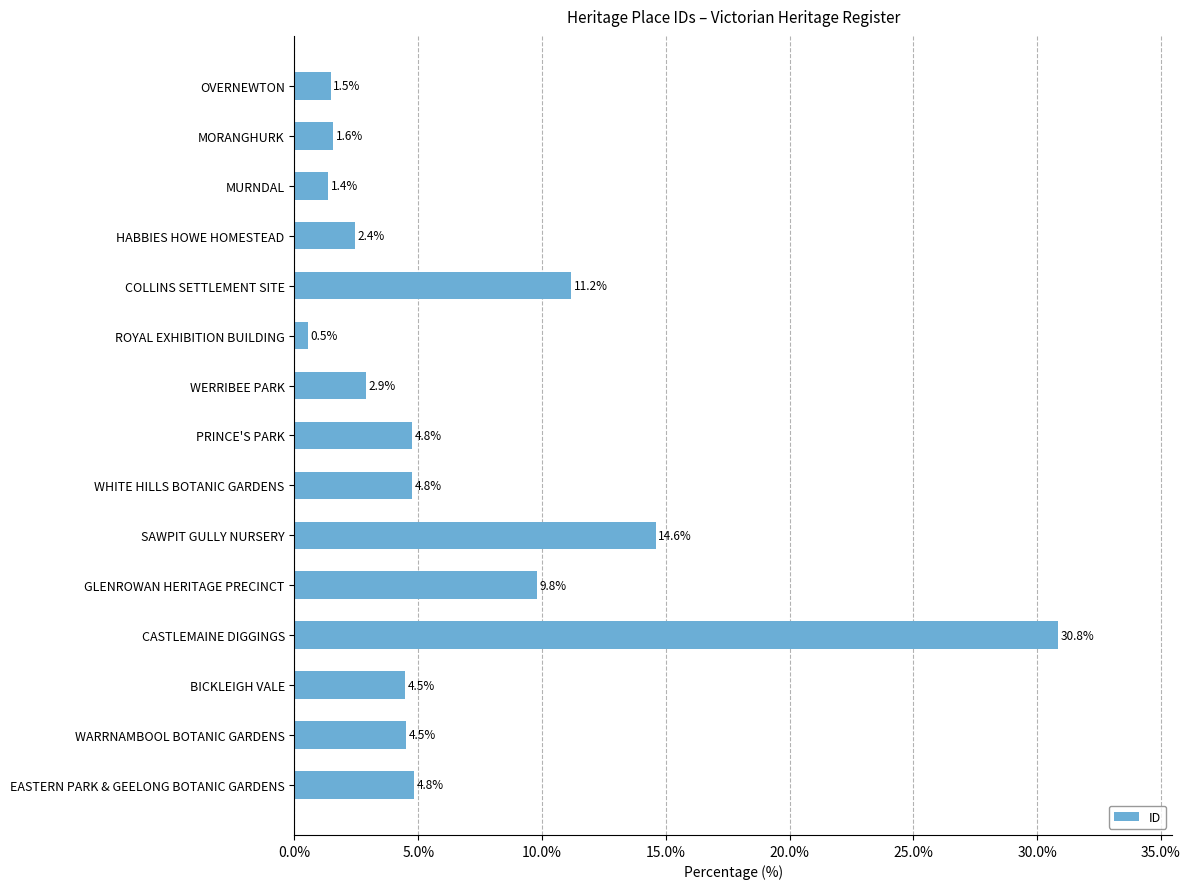

True or false: the data shows 0.7 at HABBIES HOWE HOMESTEAD.

False